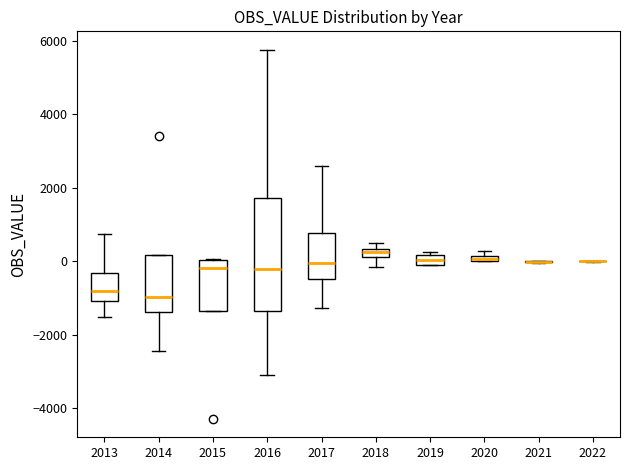

Which box is the tallest, from its lower edge to its upper edge?

2016